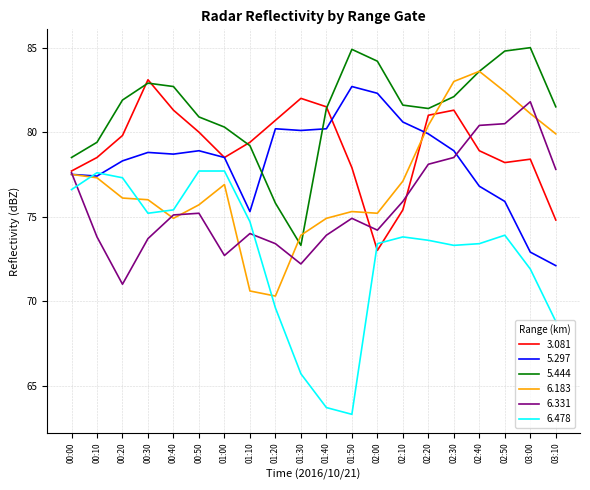

How many lines are shown in the chart?

6